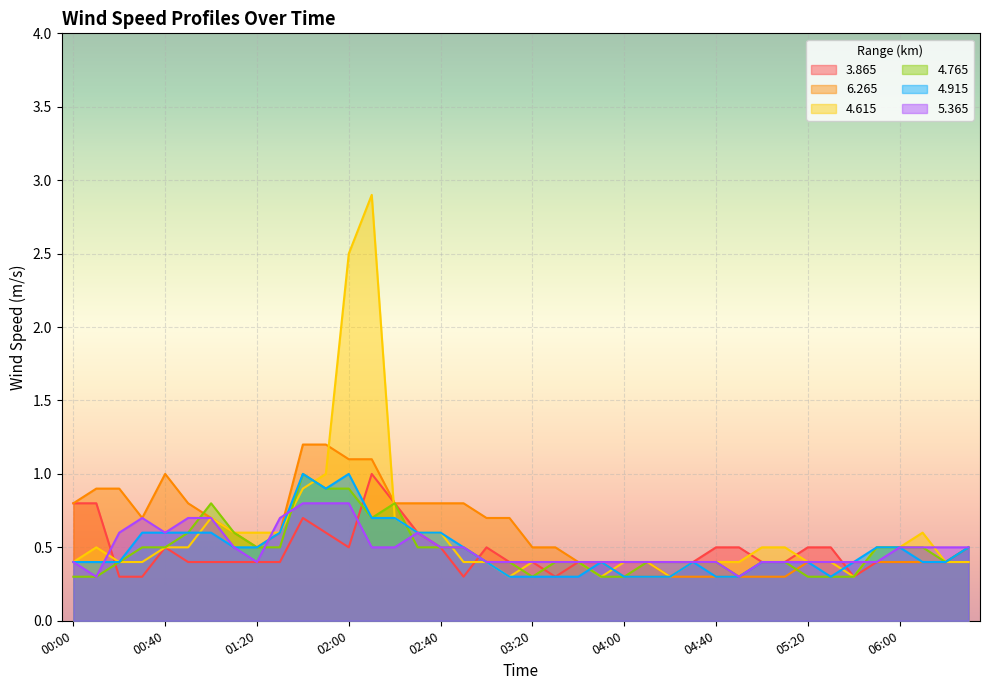

At which category is the sum across all series the highest?

02:10